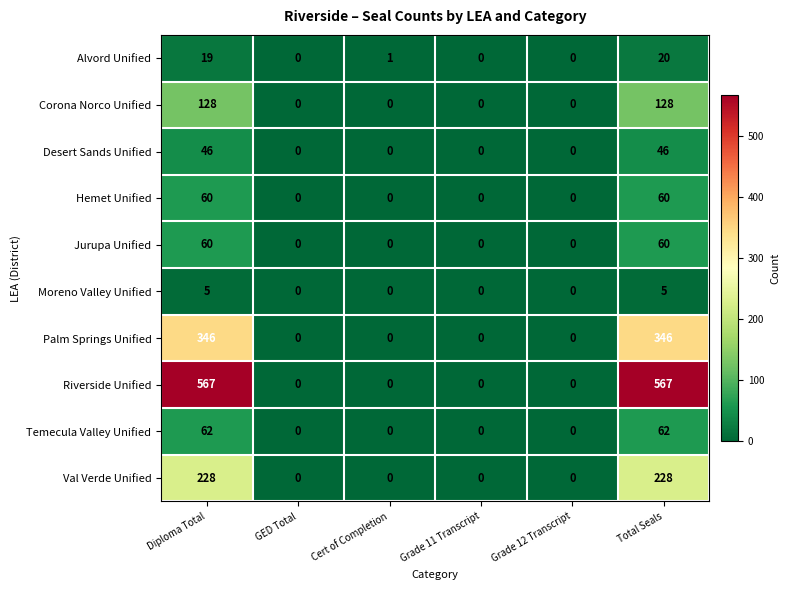

Between Diploma Total and GED Total, which series saw the biggest shift?

Riverside Unified